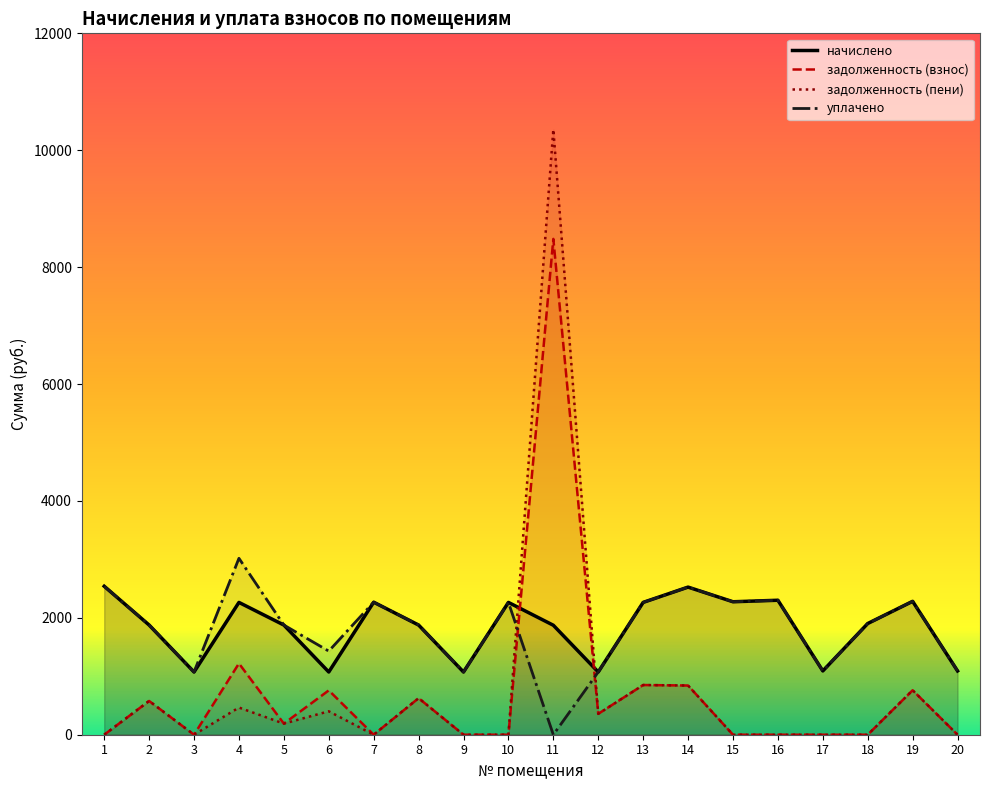

What is the sum of all задолженность (пени) values?

15425.2